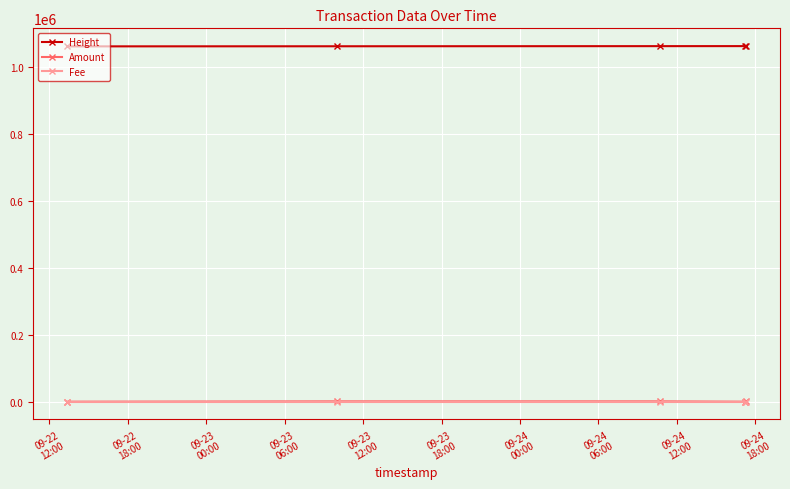

Which series has the widest spread of values?

Amount